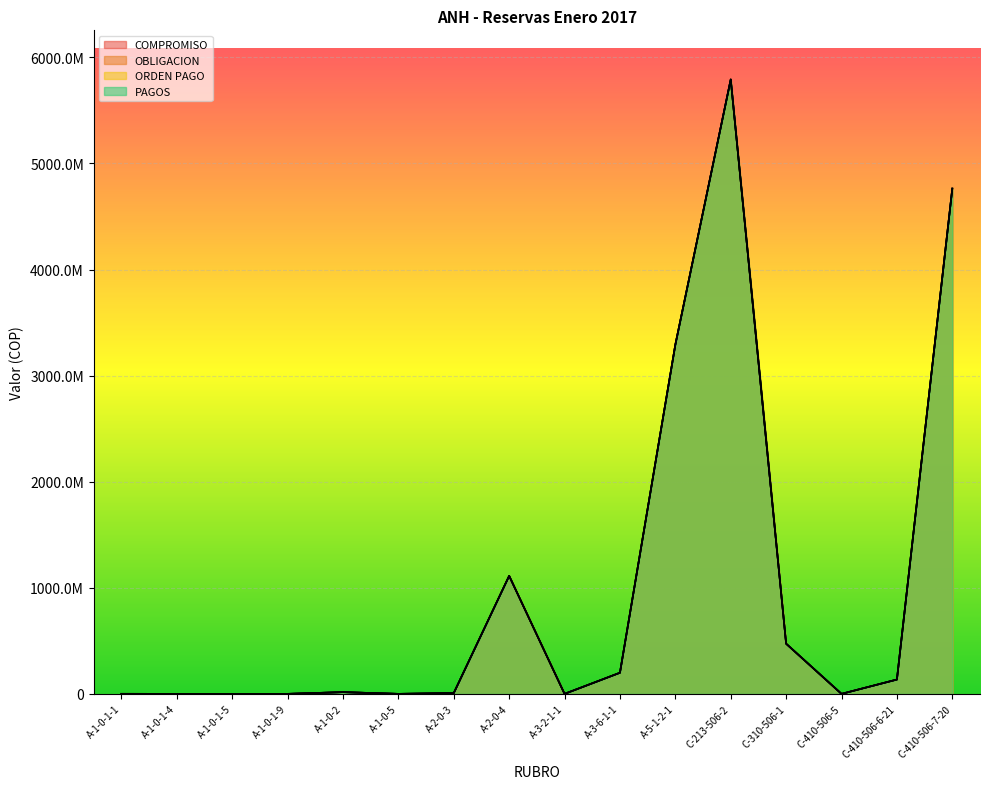

How many values in the OBLIGACION series are below 16191896?

8